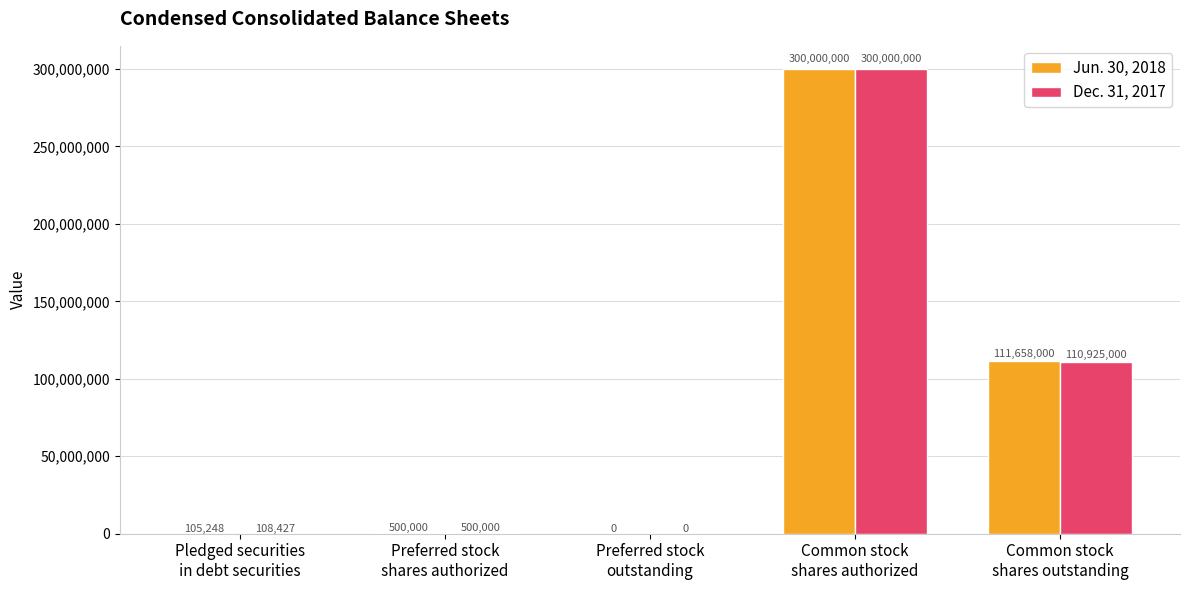

What are all the series names shown in the legend?

Jun. 30, 2018, Dec. 31, 2017